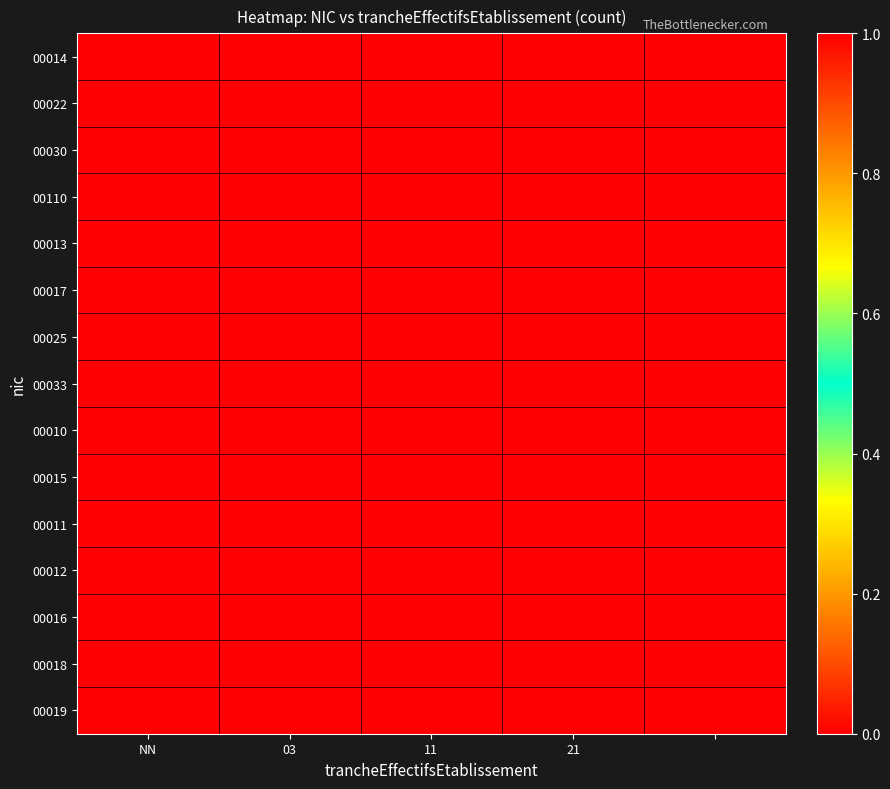

List the series in order of their peak value, lowest first.

00014, 00022, 00030, 00110, 00013, 00017, 00025, 00033, 00010, 00015, 00011, 00012, 00016, 00018, 00019